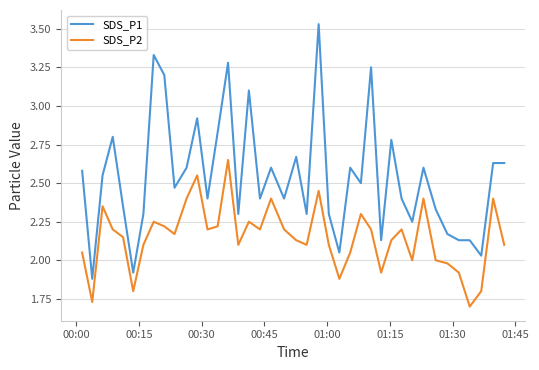

Is this an area chart (filled region under the line)?

No